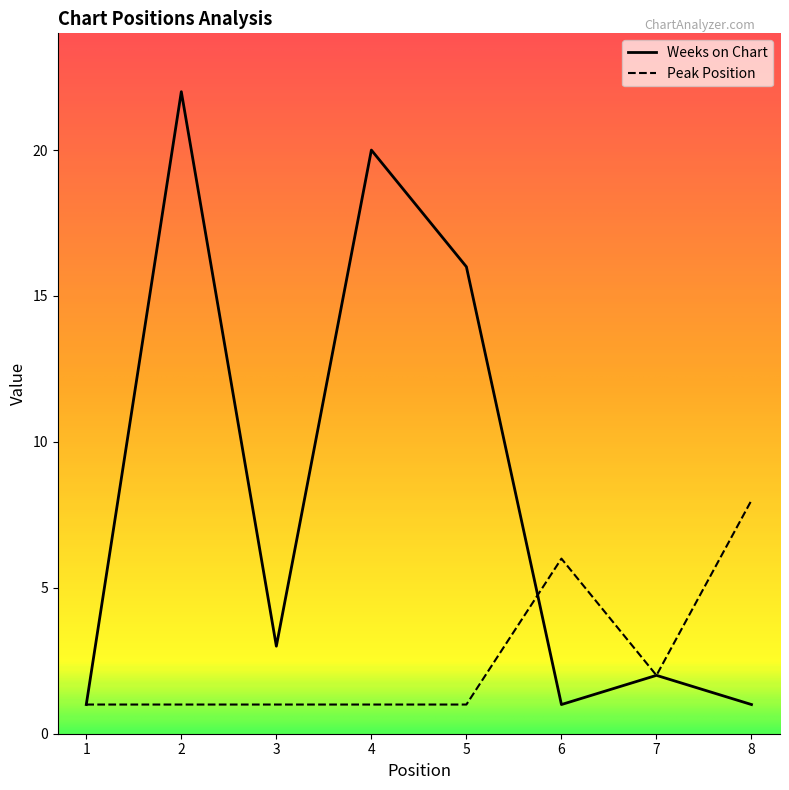

In Weeks on Chart, how many points are lower than both neighbors (excluding endpoints)?

2